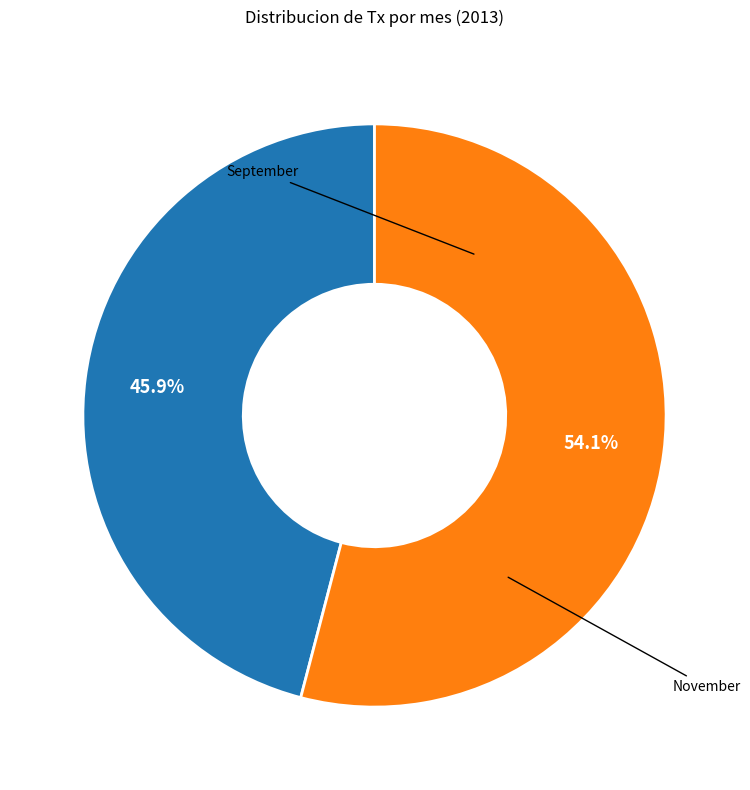

Is it true that September is 61% of the pie?

False